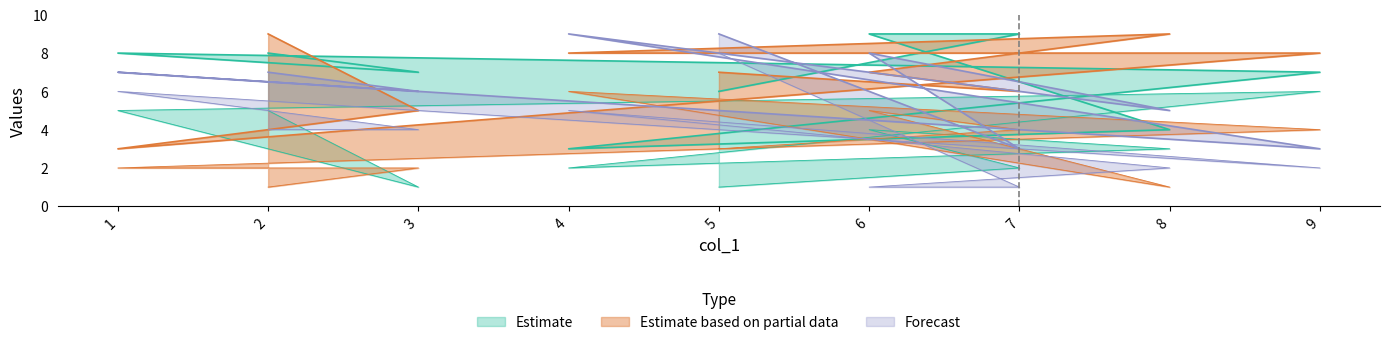

Read the col_2 value at 1.

8